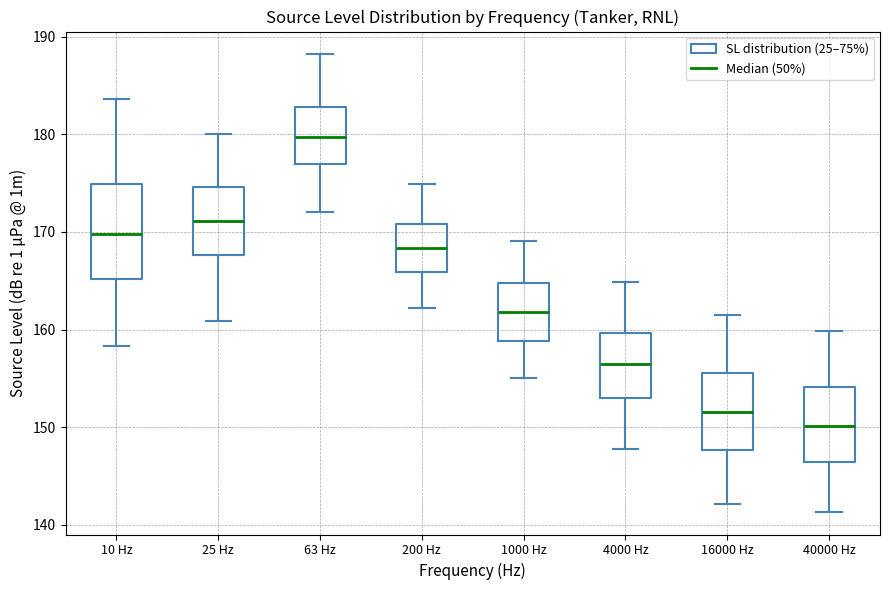

Reading left to right, transcribe this box plot: for each box, give where its median line is, the range the box spans, and where its two whiskers end, as read against the y-axis. The values are not printed on the chart, so give them approximately, as read against the axis.

10 Hz: median 170, box 165 to 175, whiskers 158 to 184
25 Hz: median 171, box 168 to 175, whiskers 161 to 180
63 Hz: median 180, box 177 to 183, whiskers 172 to 188
200 Hz: median 168, box 166 to 171, whiskers 162 to 175
1000 Hz: median 162, box 159 to 165, whiskers 155 to 169
4000 Hz: median 156, box 153 to 160, whiskers 148 to 165
16000 Hz: median 152, box 148 to 156, whiskers 142 to 161
40000 Hz: median 150, box 146 to 154, whiskers 141 to 160